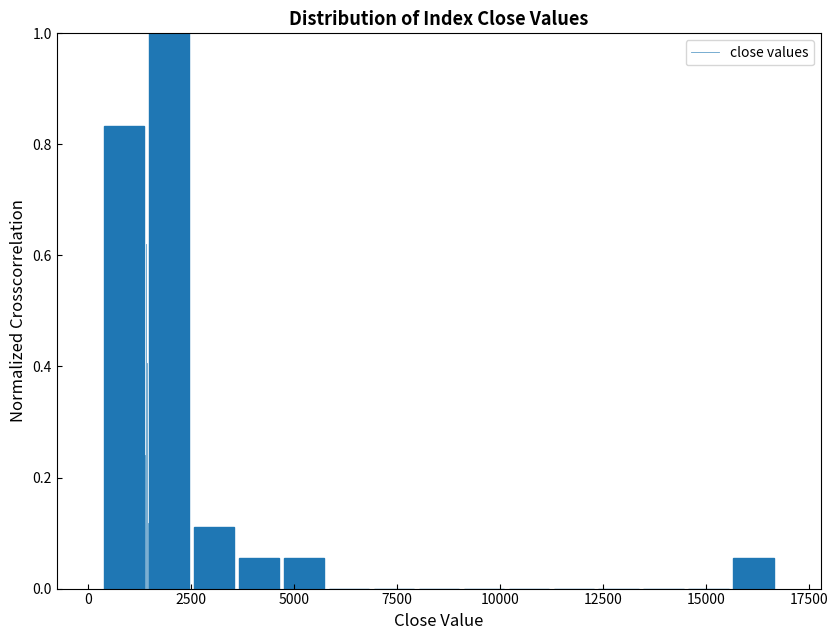

Around what value on the x-axis is the tallest bar? Give the approximate position of its centre, as read against the axis.

2000